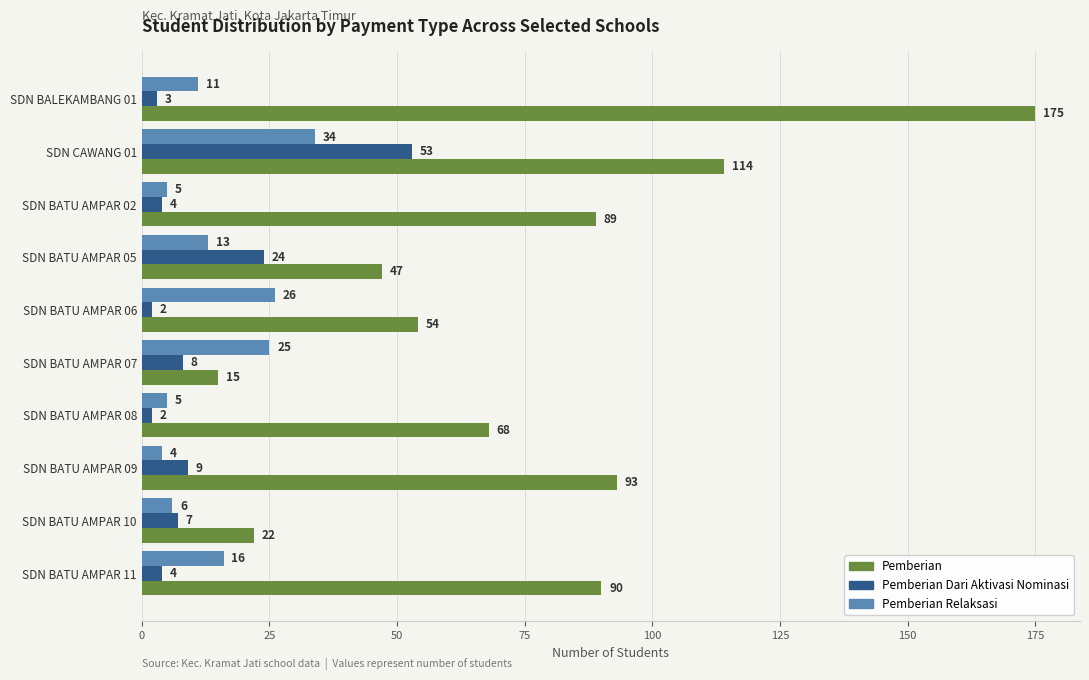

Is it true that Pemberian Relaksasi equals 6 at SDN BATU AMPAR 10?

True